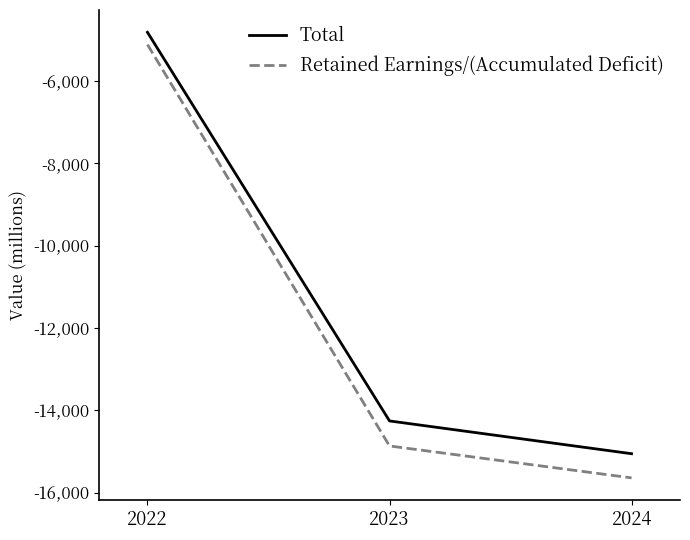

How many lines are shown in the chart?

2